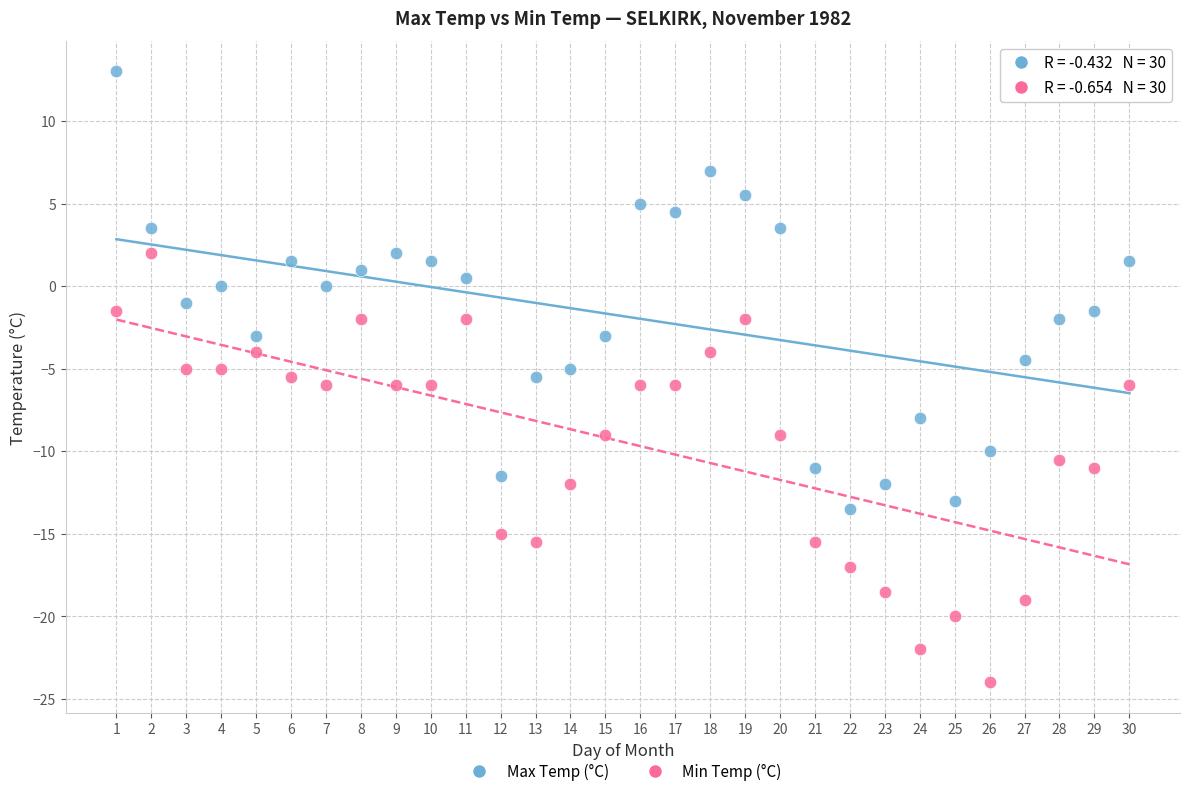

Which series contains the highest Y value?

Max Temp (°C)